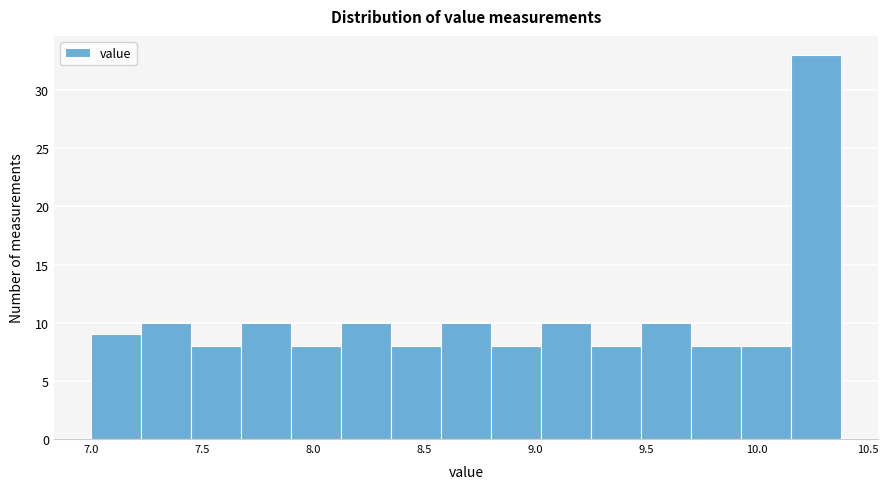

How tall is the bar that spans 9.25 to 9.50 on the x-axis? Neither the bar edges nor the heights are printed on the chart, so give them approximately, as read against the axes.

8